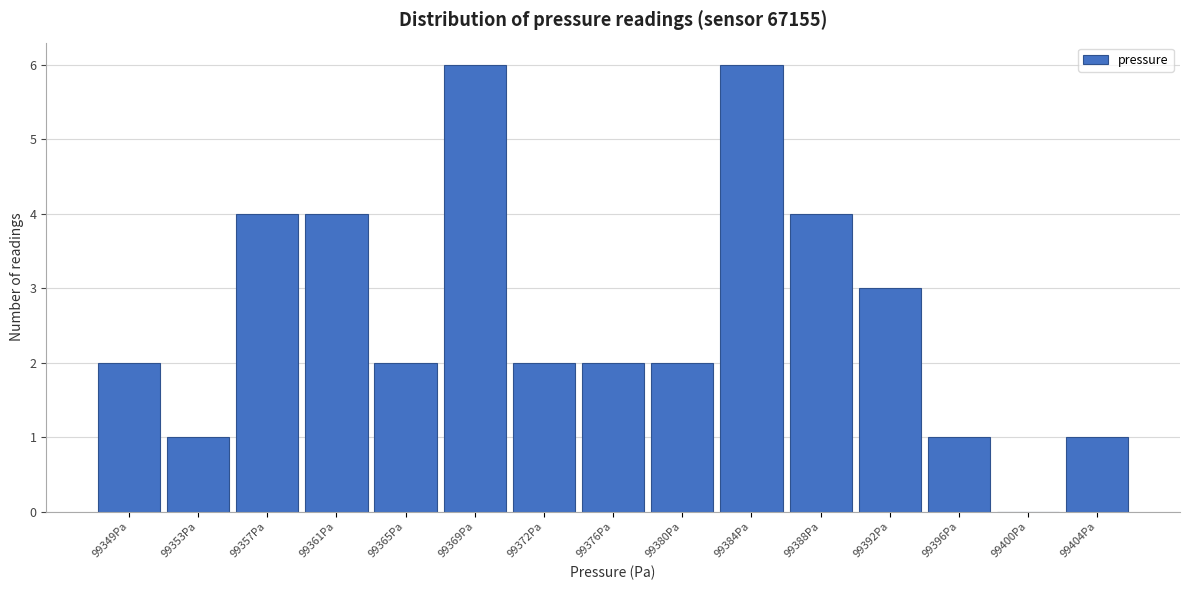

Reading right to left, list all the values displayed in this chart.

99404Pa=1	99400Pa=0	99396Pa=1	99392Pa=3	99388Pa=4	99384Pa=6	99380Pa=2	99376Pa=2	99372Pa=2	99369Pa=6	99365Pa=2	99361Pa=4	99357Pa=4	99353Pa=1	99349Pa=2